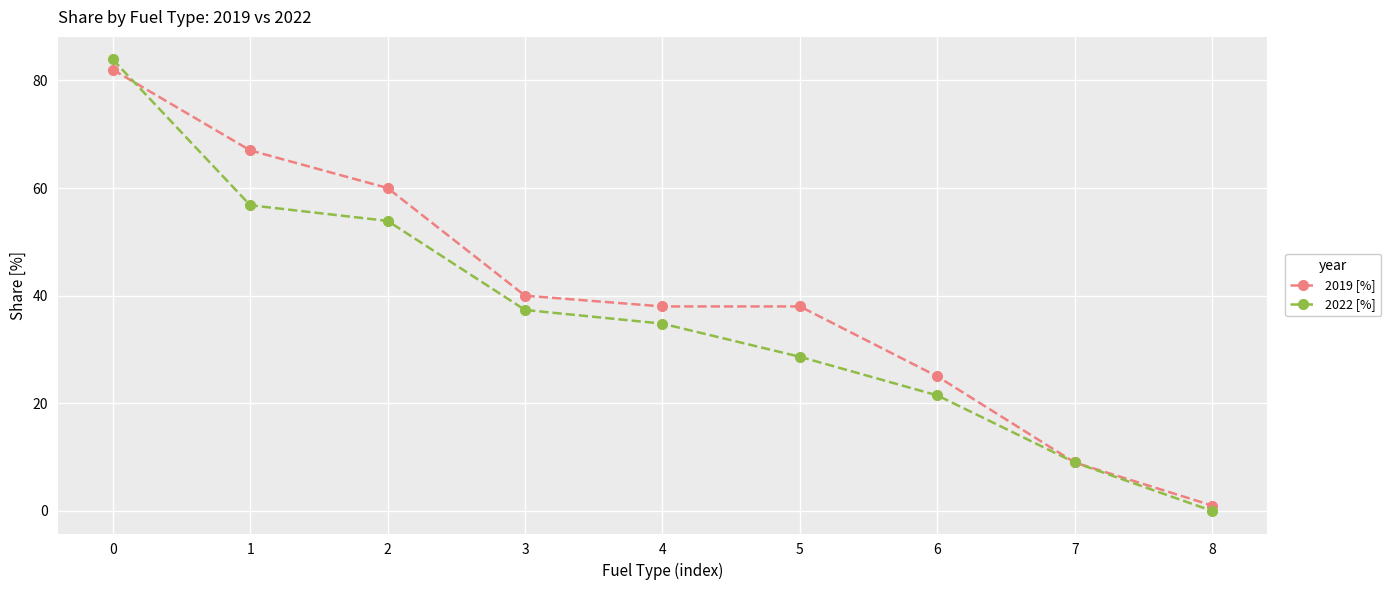

What is the difference between the 2022 [%] values at 1 and 6?

35.3